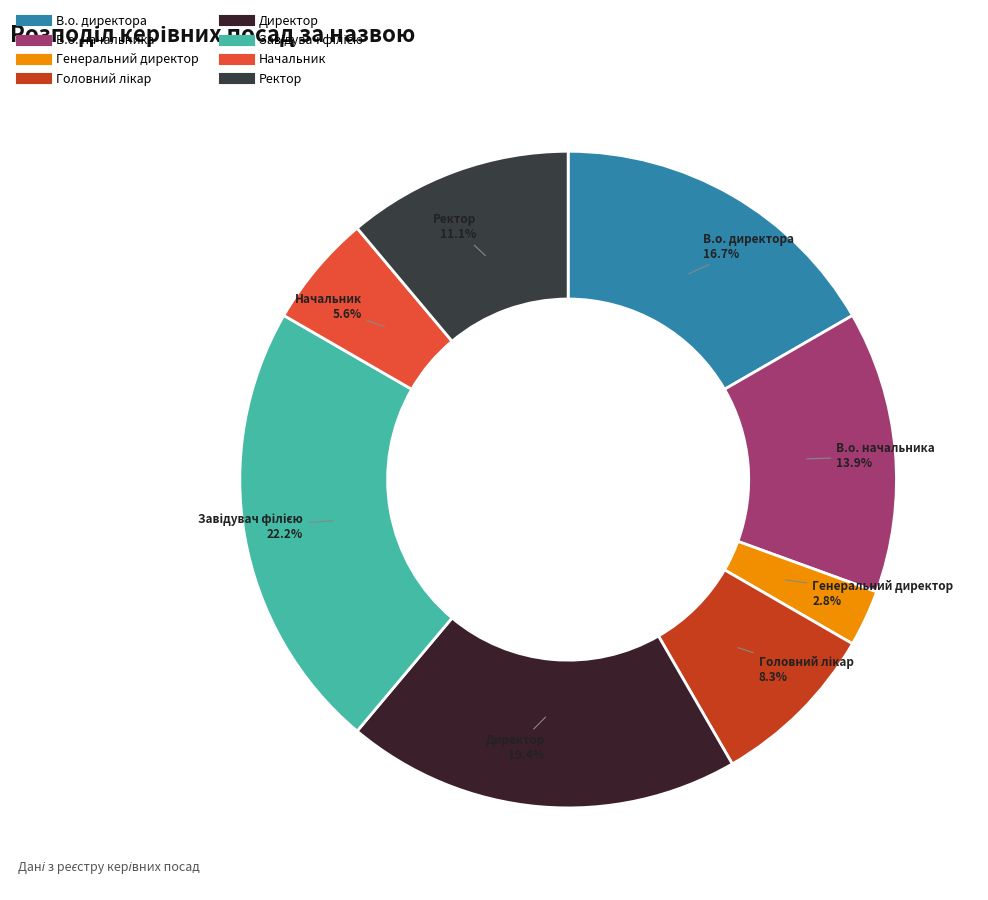

Which category has the smallest portion of the pie?

Генеральний директор